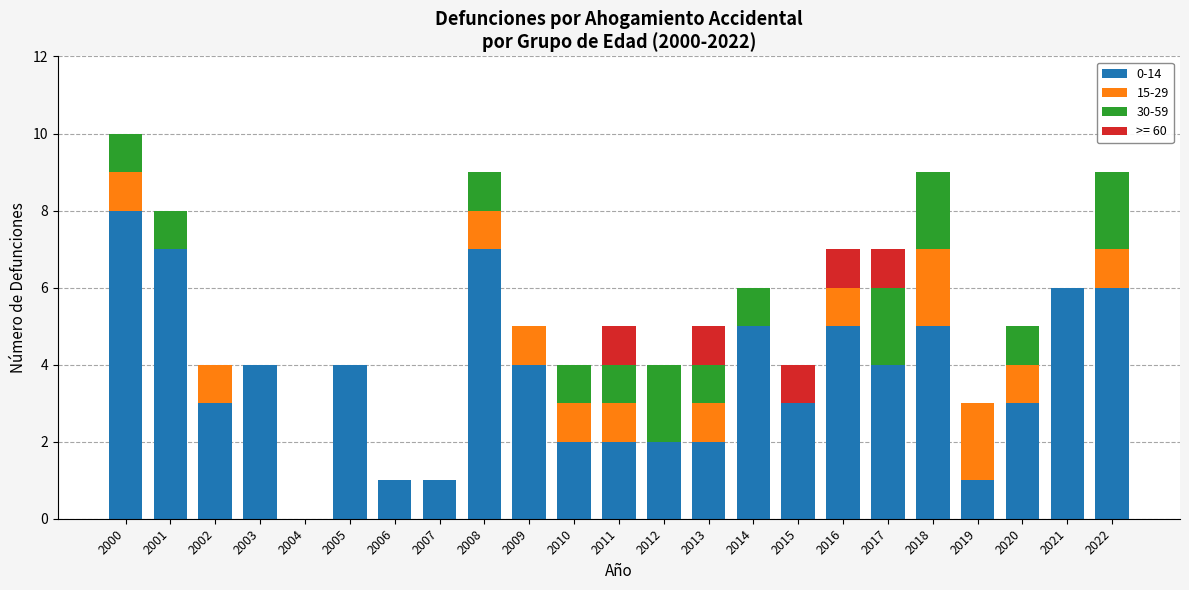

What is the total value across all series at 2012?

4